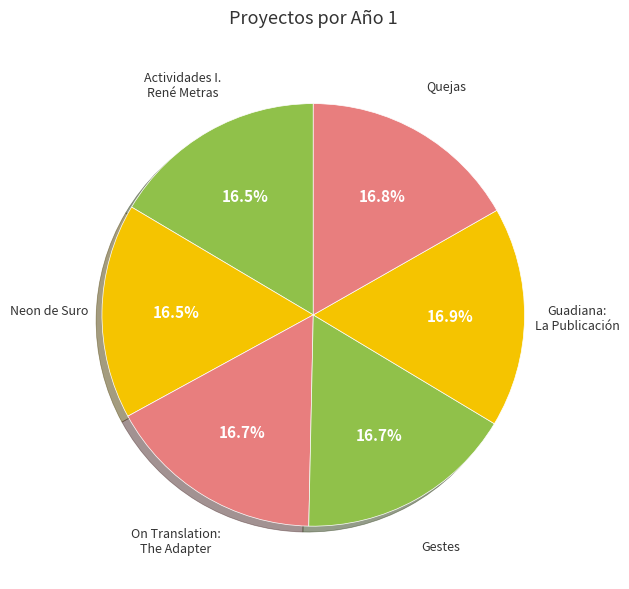

Count the number of slices in the pie.

6